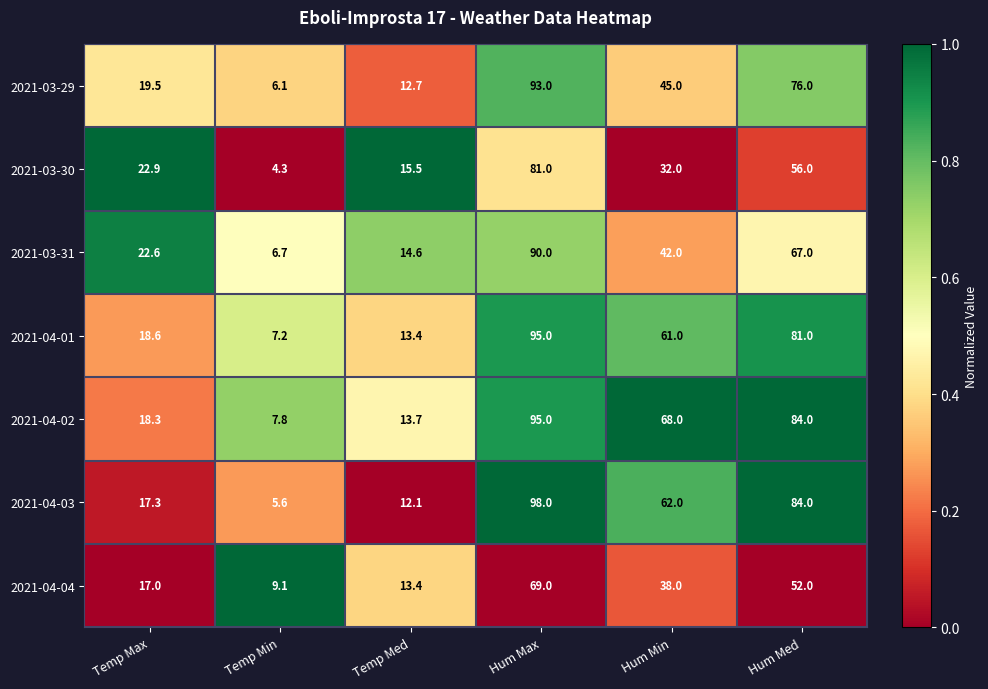

True or false: 2021-03-31 has a value of 6.7 at Temp Min.

True